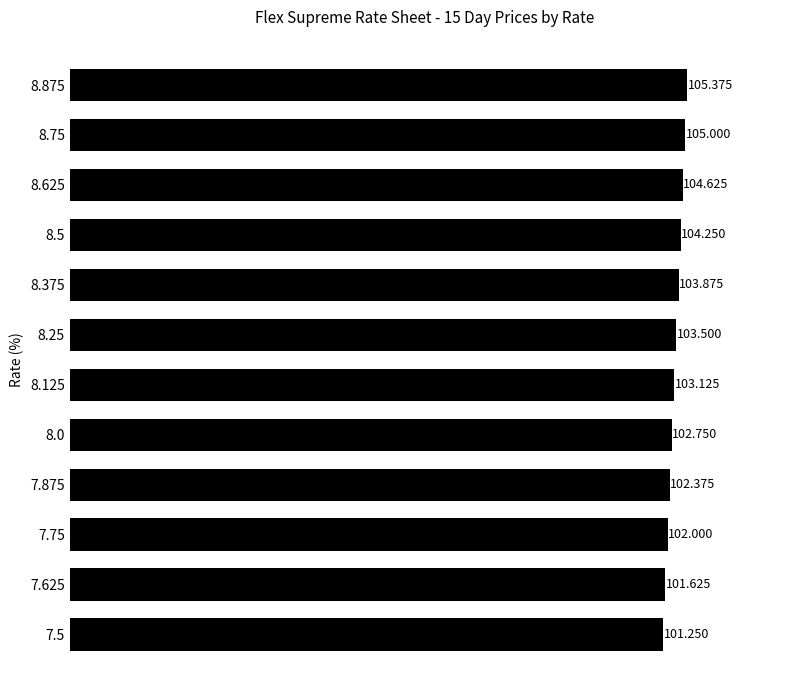

How many data points are less than 103?

5